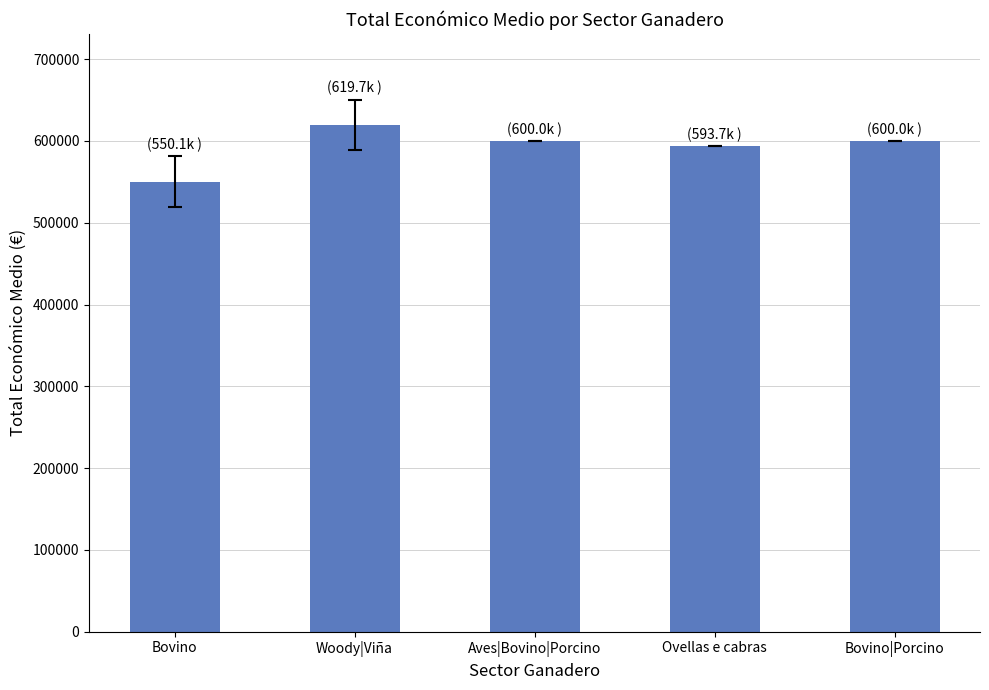

What is the ratio of the value at Ovellas e cabras to the value at Bovino?

1.1